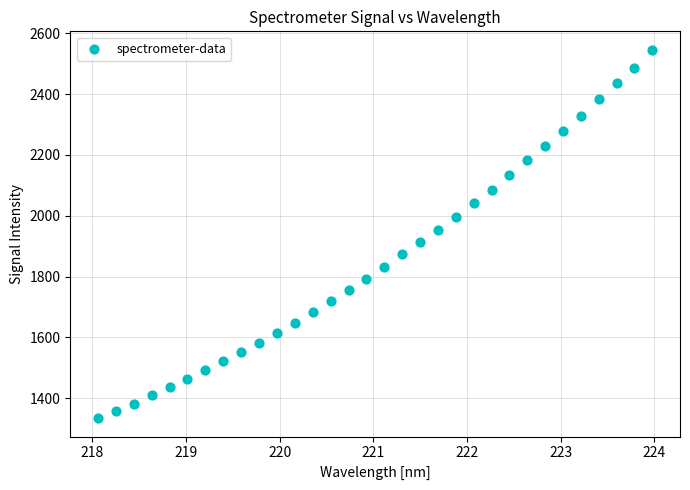

What is the range of Y values (max minus min)?

1212.5